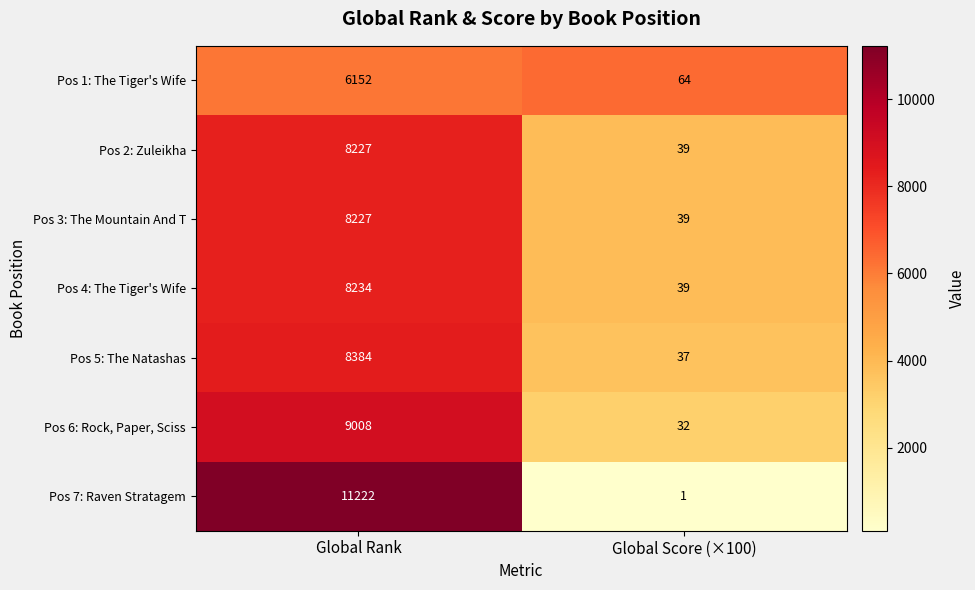

List the labels in order of Pos 4: The Tiger's Wife value, largest first.

Global Rank, Global Score (×100)